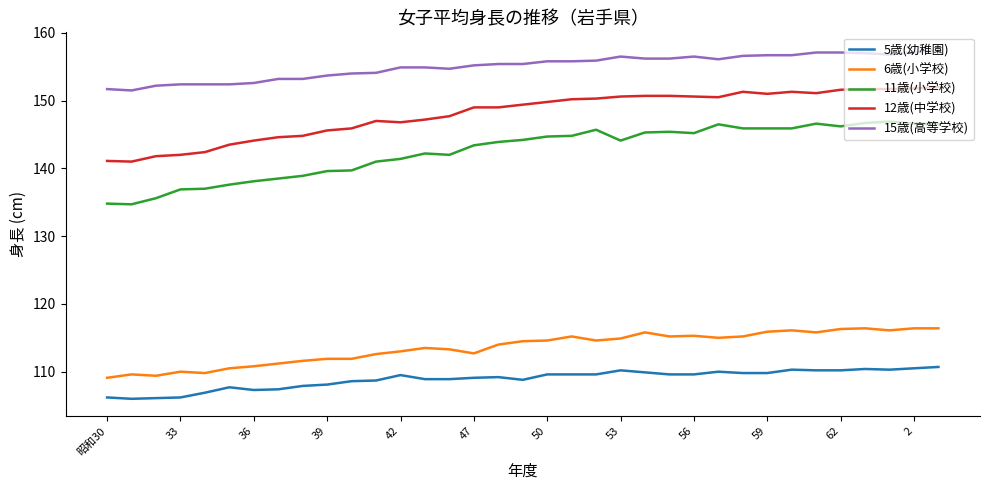

What is the greatest value displayed?

157.5